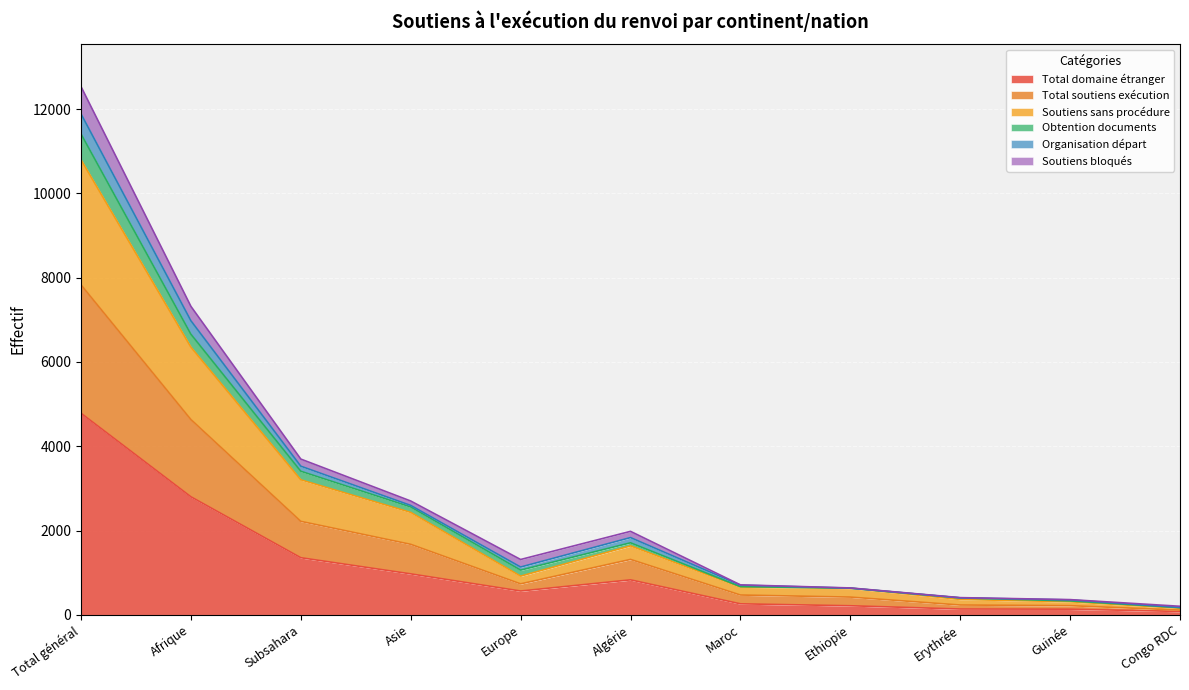

Does the chart display data point markers on the line(s)?

No